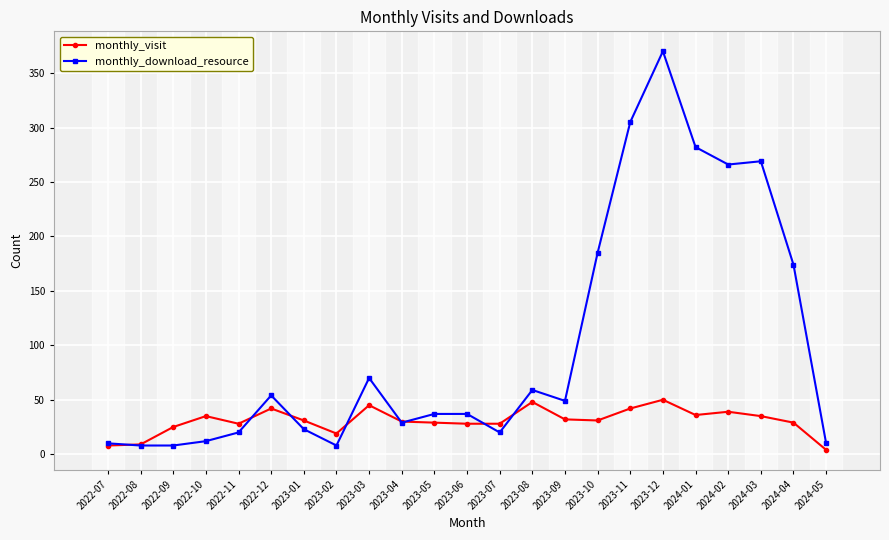

Is it true that monthly_visit equals 71 at 2023-11?

False